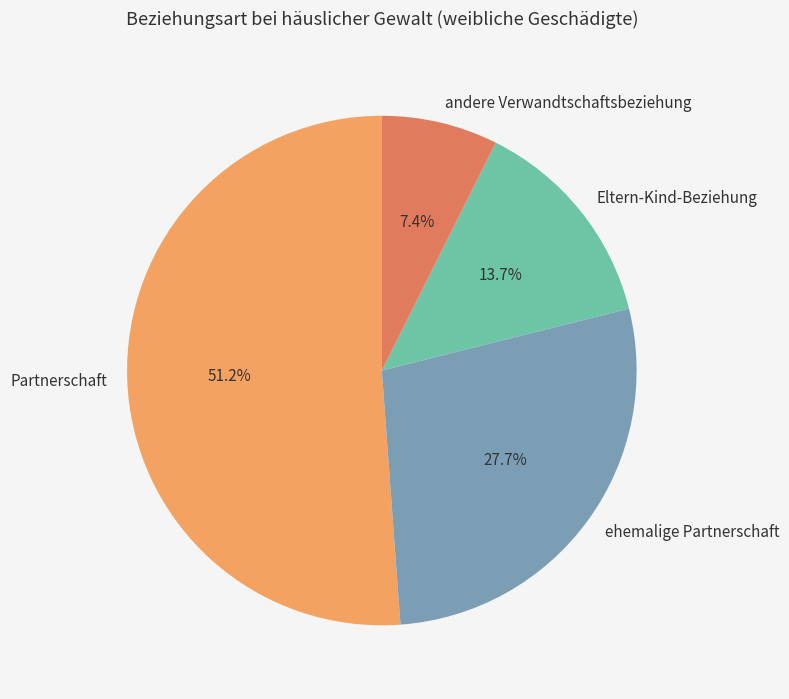

To the nearest percent, what is the average slice percentage?

25%